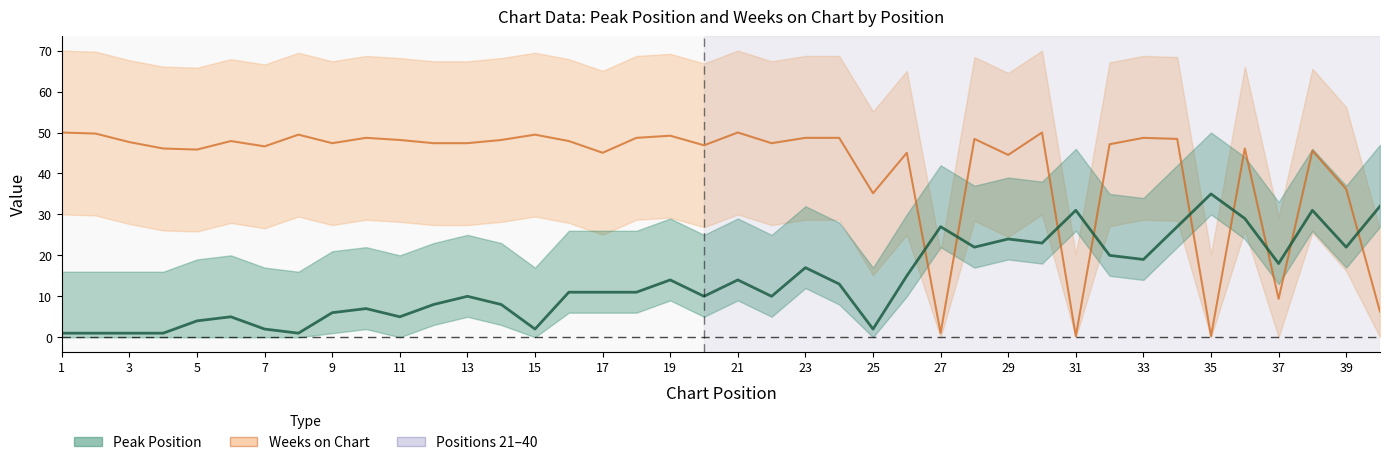

Where is Weeks on Chart nearest to the value 25?

25